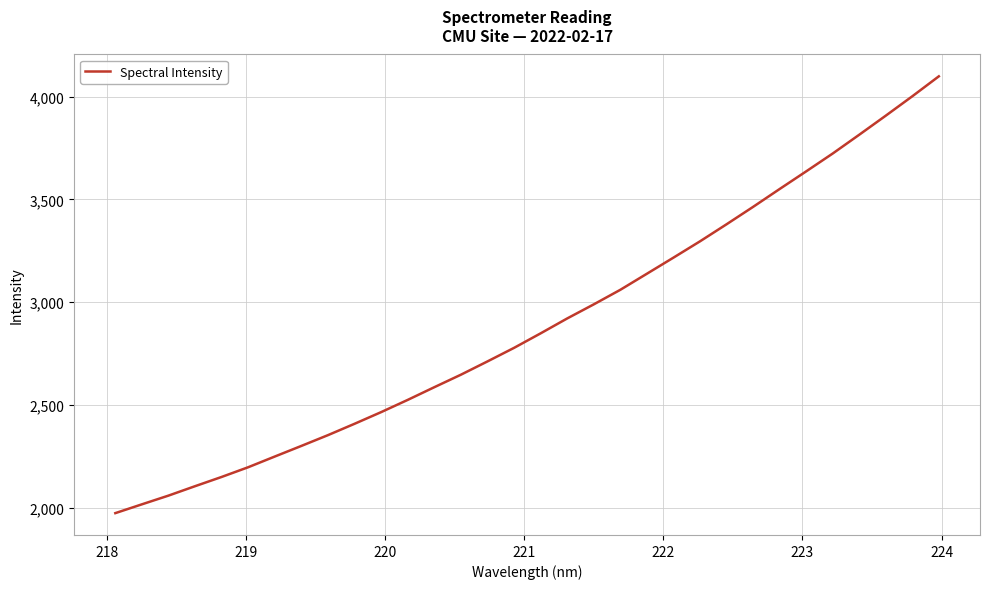

What is the sum of all values?

92590.4